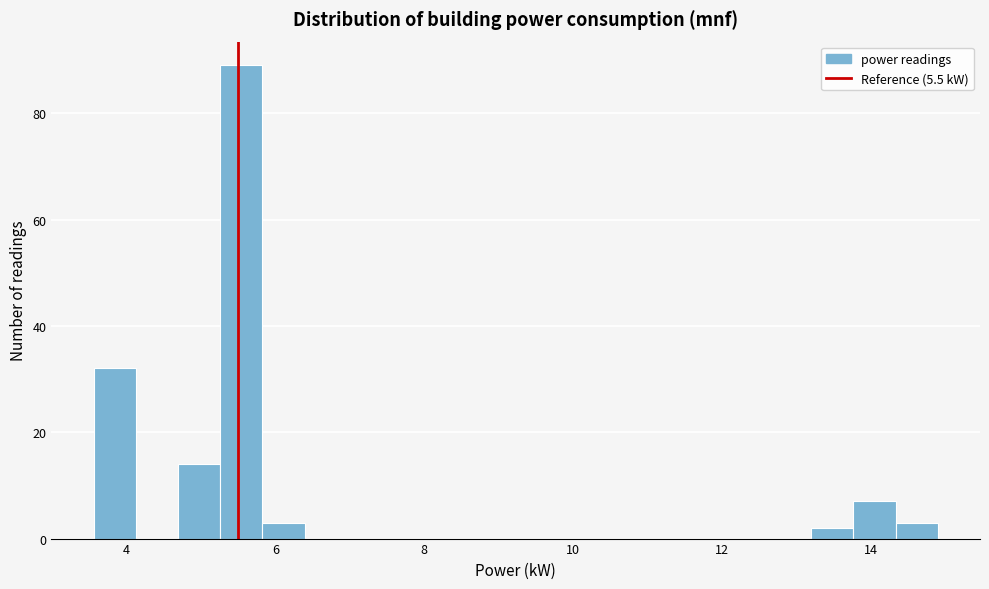

Read against the x-axis, roughly where is the centre of the tallest bar?

5.6